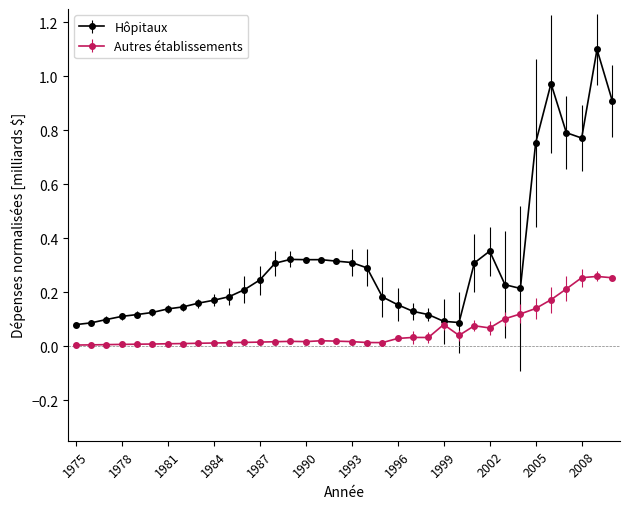

Rank the series by their maximum value, from highest to lowest.

Hôpitaux, Autres établissements